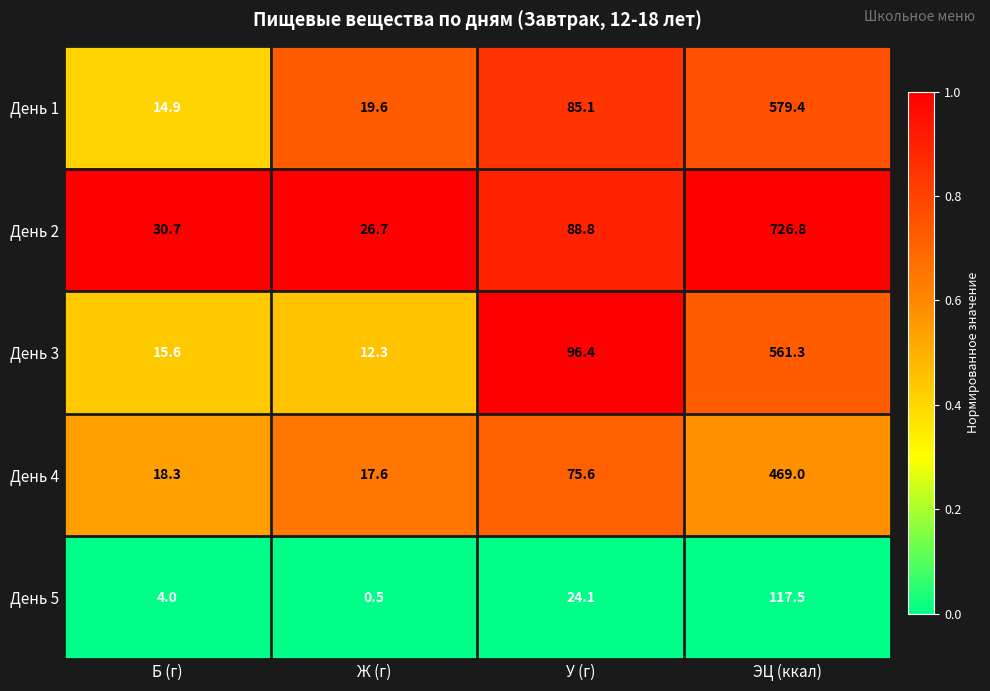

What is the spread (max minus min) of values at ЭЦ (ккал)?

609.3